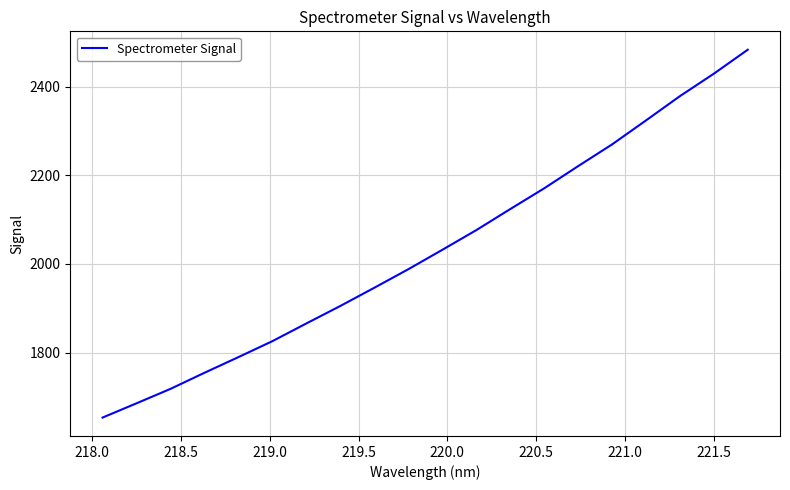

What is the minimum value shown in the chart?

1653.4